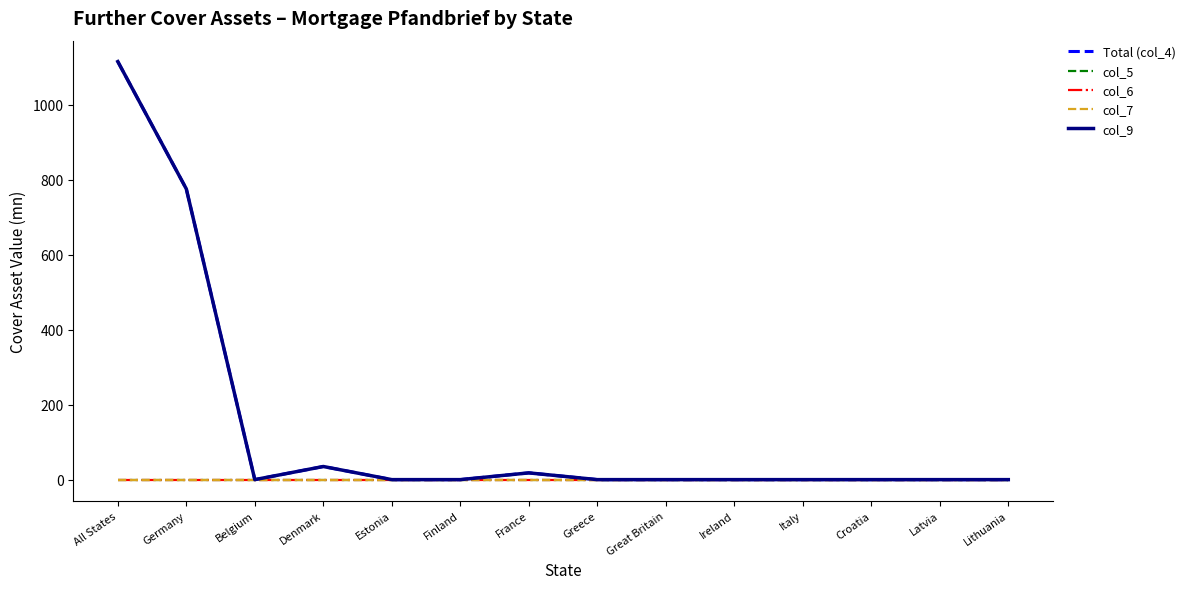

At which label is col_9 closest to 557?

Germany